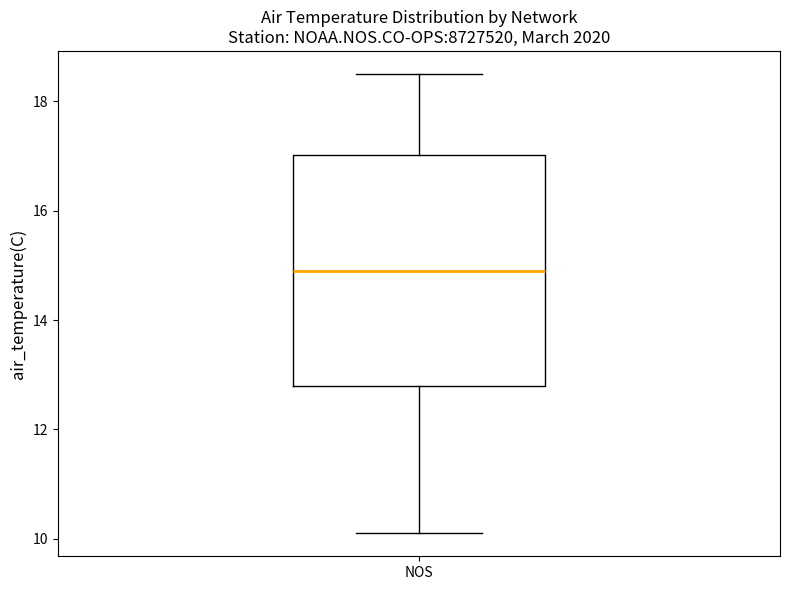

Transcribe this box plot: give where the median line is, the range the box spans, and where the two whiskers end, as read against the y-axis. The values are not printed on the chart, so give them approximately, as read against the axis.

median 15.0, box 12.8 to 17.0, whiskers 10.2 to 18.6